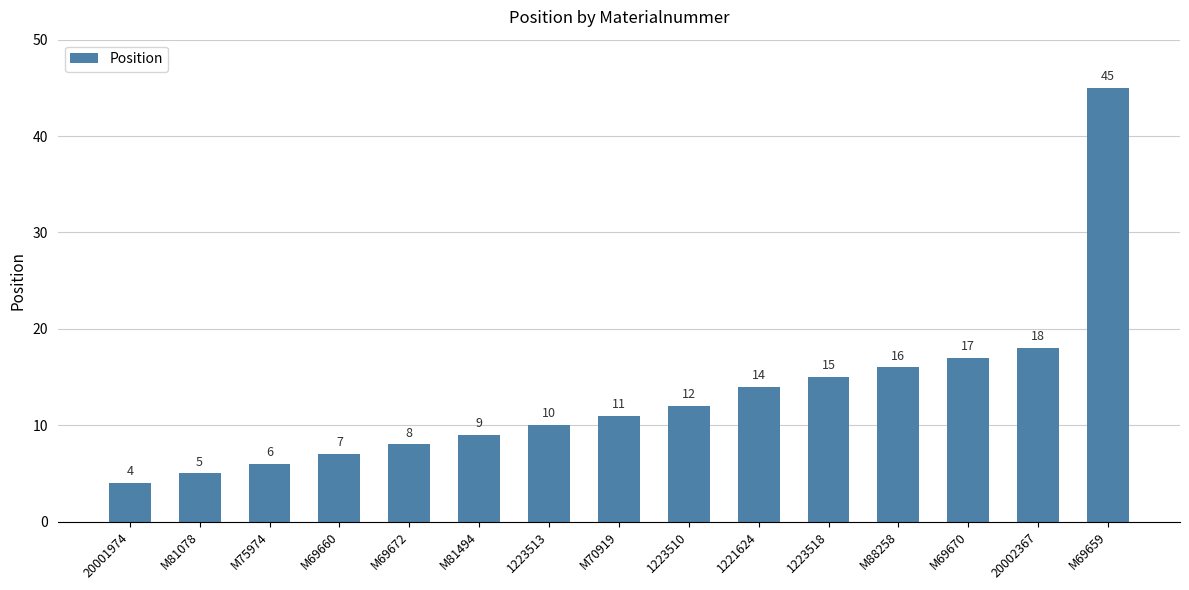

What is the change in value from M69672 to M88258?

+8